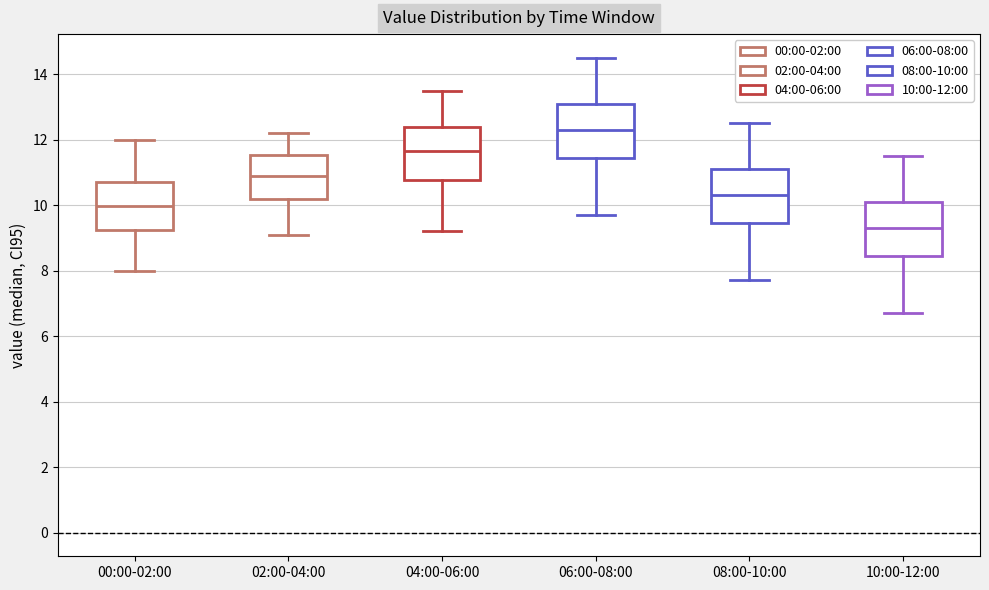

Which box's median line is the highest?

06:00-08:00